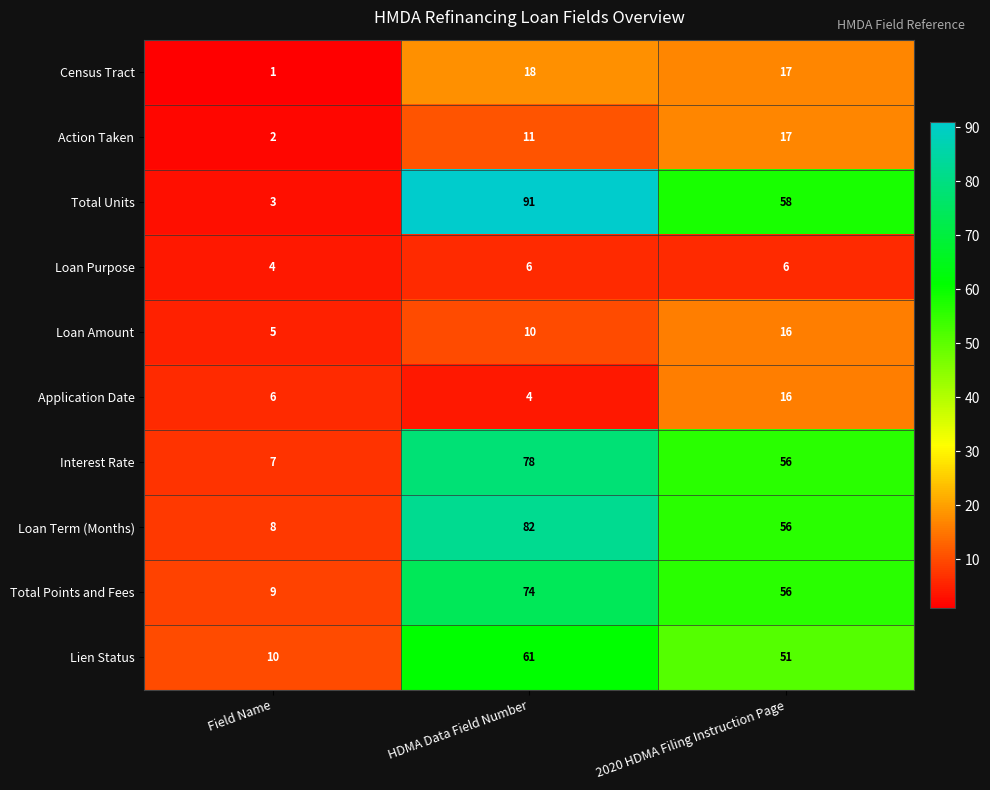

True or false: Loan Amount has a value of 3 at Field Name.

False